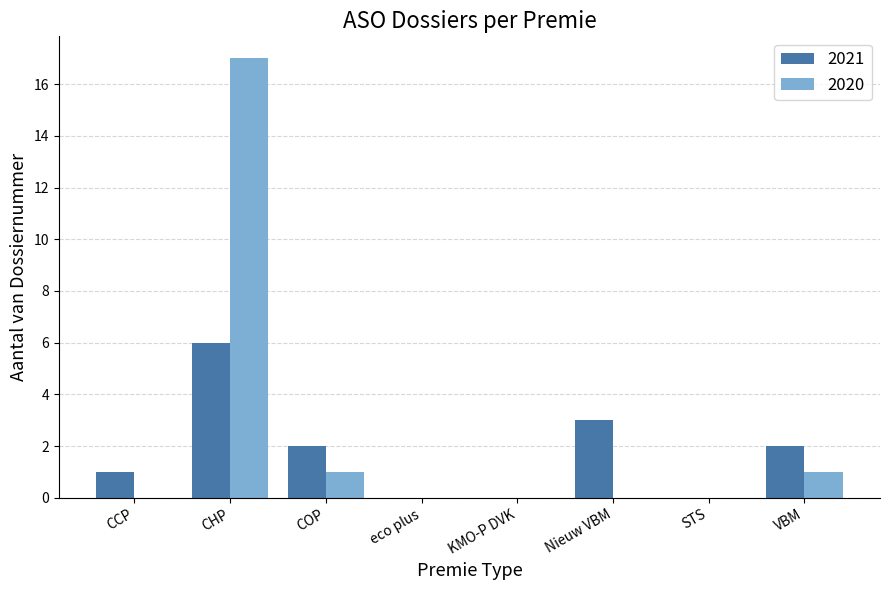

Which series changed the most between STS and VBM?

2021